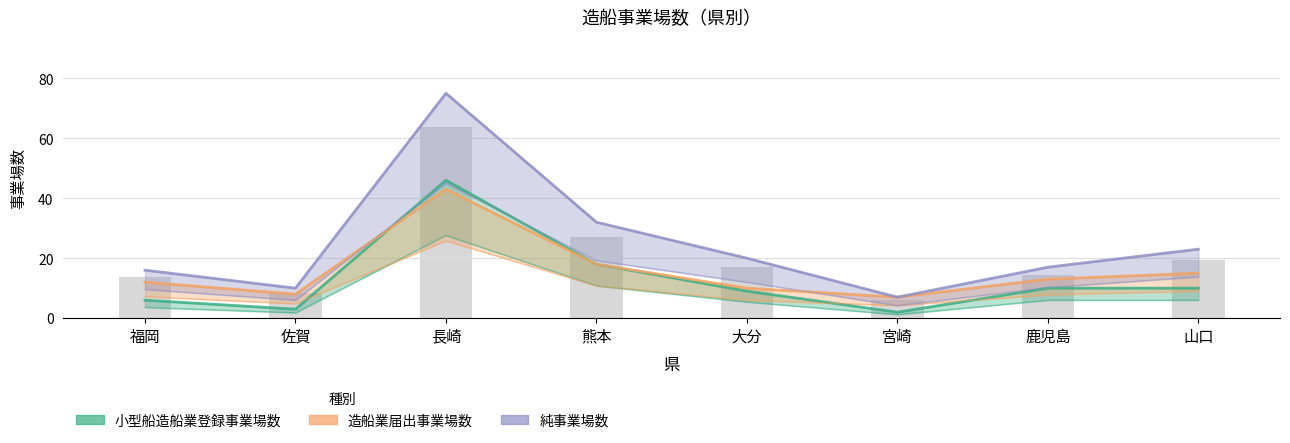

List the series in order of their peak value, lowest first.

造船業届出事業場数, 小型船造船業登録事業場数, 純事業場数